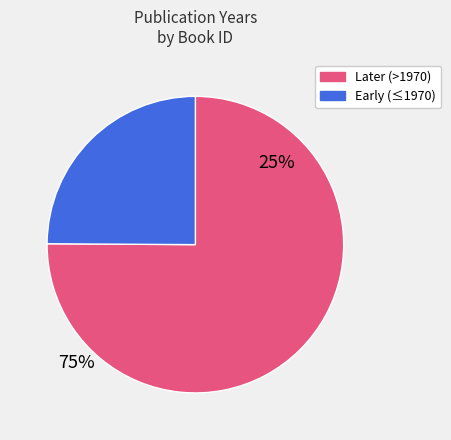

Does any single category account for the majority?

Yes